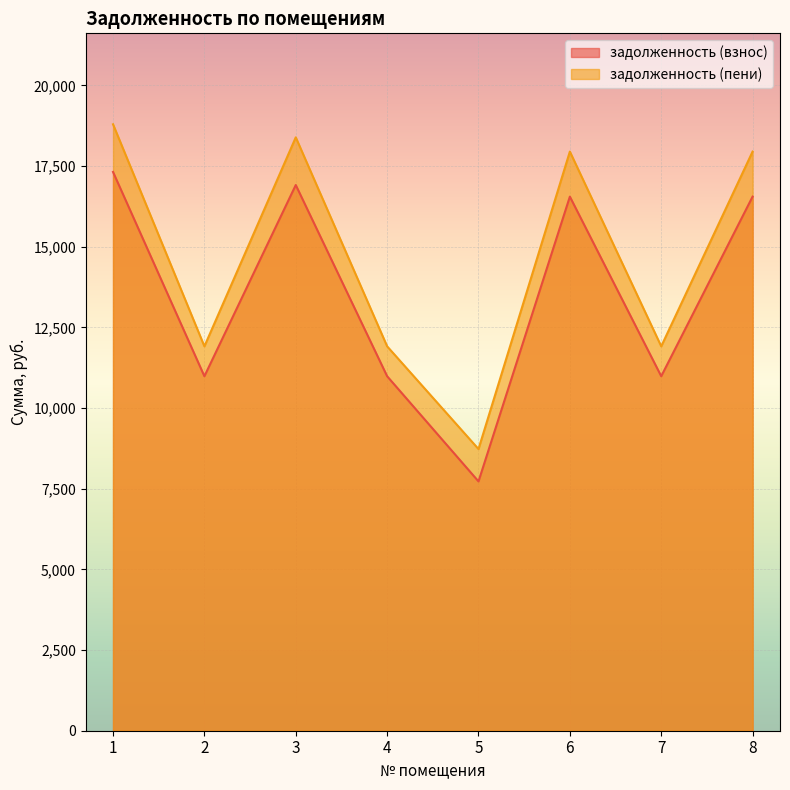

How many interior local valleys does the задолженность (пени) series have?

3